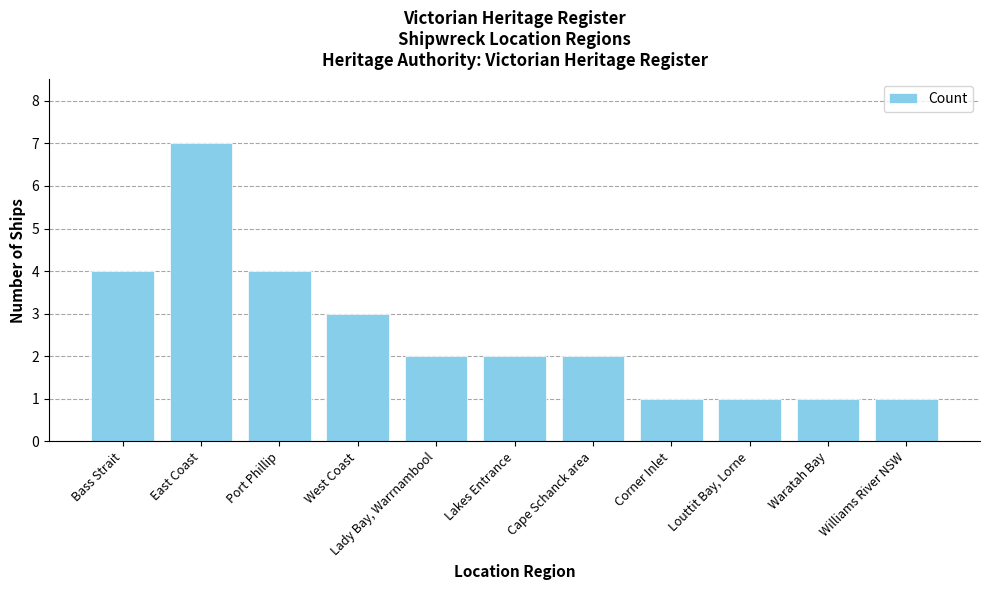

What position from the left is Williams River NSW?

11